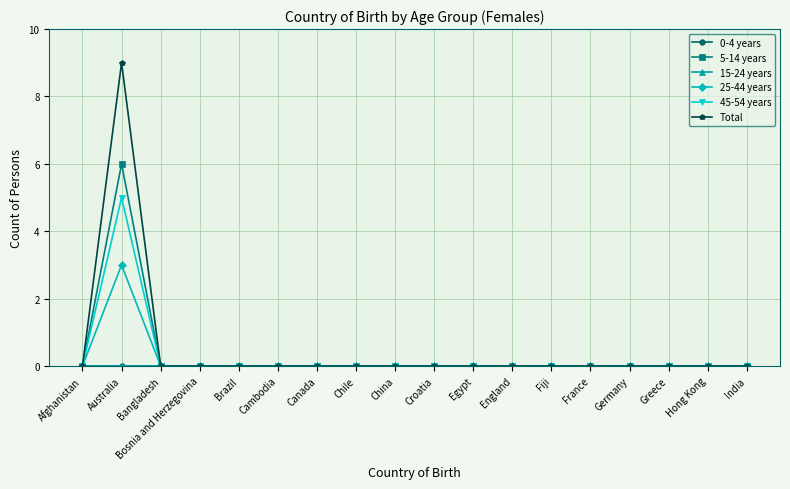

Is this an area chart (filled region under the line)?

No